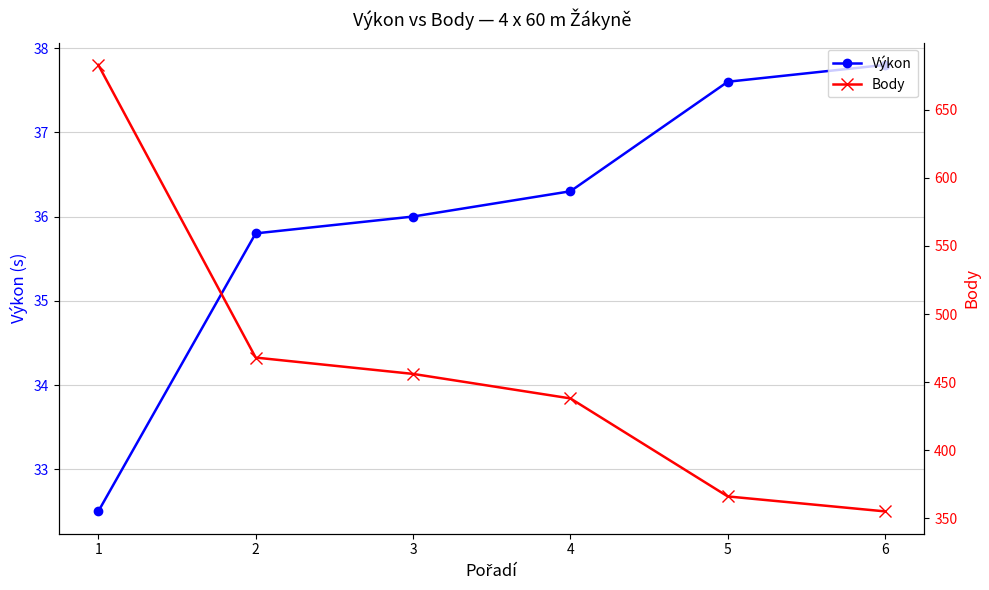

What is the value of the Výkon point at the 1st from the left?

32.5